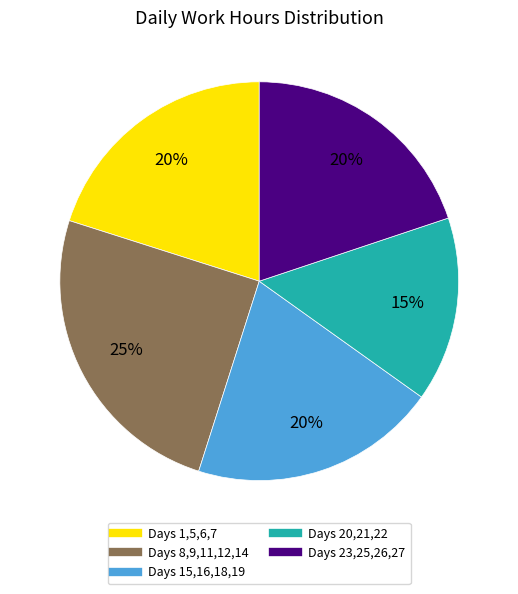

Is there a majority slice in this chart?

No